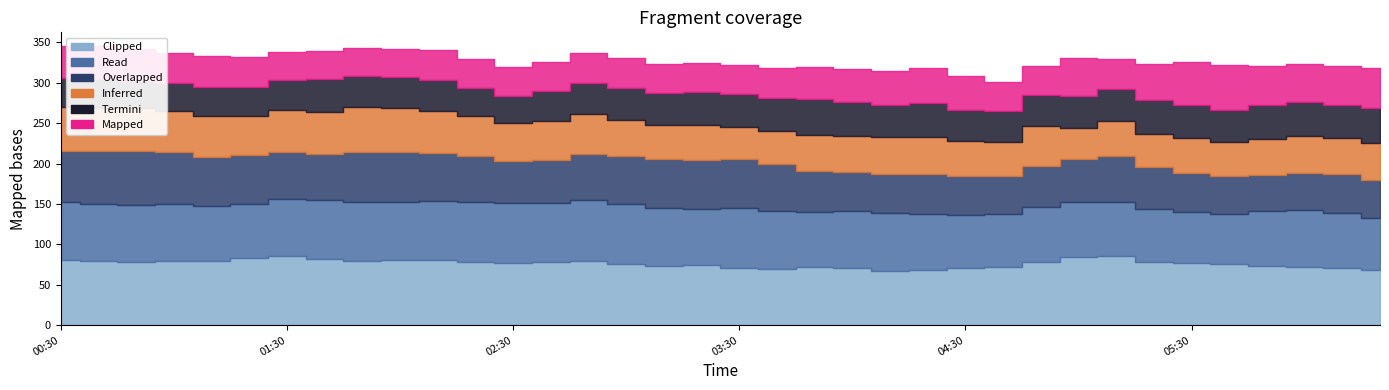

Rank the categories by 8.694 value from lowest to highest.

2019/05/26 05:00, 2019/05/26 03:30, 2019/05/26 05:20, 2019/05/26 03:40, 2019/05/26 04:40, 2019/05/26 03:10, 2019/05/26 05:40, 2019/05/26 03:20, 2019/05/26 04:30, 2019/05/26 05:30, 2019/05/26 05:10, 2019/05/26 03:50, 2019/05/26 03:00, 2019/05/26 04:00, 2019/05/26 06:00, 2019/05/26 06:20, 2019/05/26 04:10, 2019/05/26 06:10, 2019/05/26 06:30, 2019/05/26 04:20, 2019/05/26 02:30, 2019/05/26 04:50, 2019/05/26 01:20, 2019/05/26 02:40, 2019/05/26 02:50, 2019/05/26 02:20, 2019/05/26 01:10, 2019/05/26 01:00, 2019/05/26 01:30, 2019/05/26 02:10, 2019/05/26 01:40, 2019/05/26 00:50, 2019/05/26 00:40, 2019/05/26 02:00, 2019/05/26 00:30, 2019/05/26 01:50